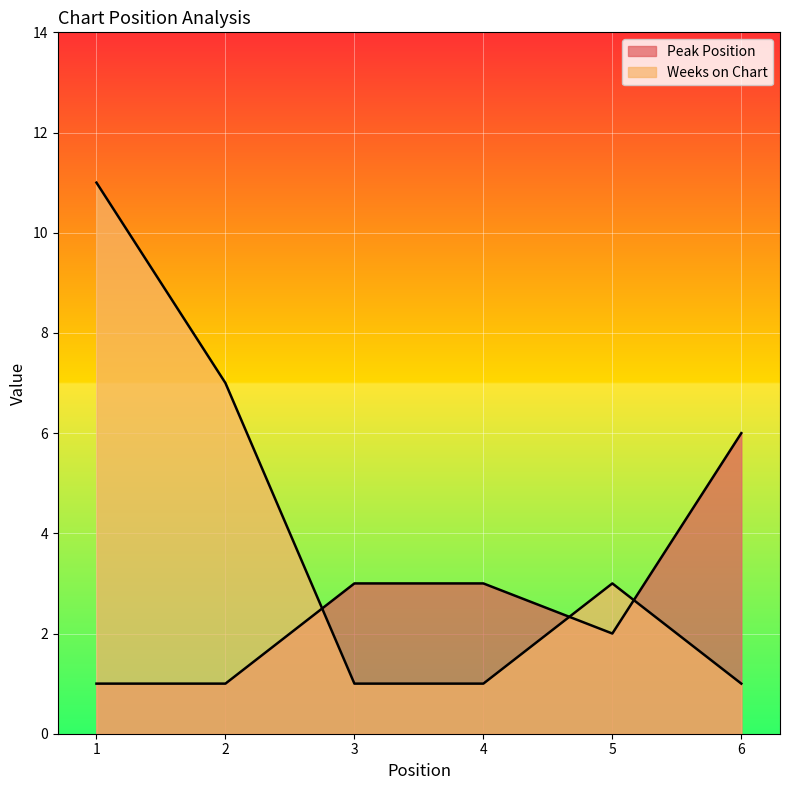

How many series are shown in this chart?

2